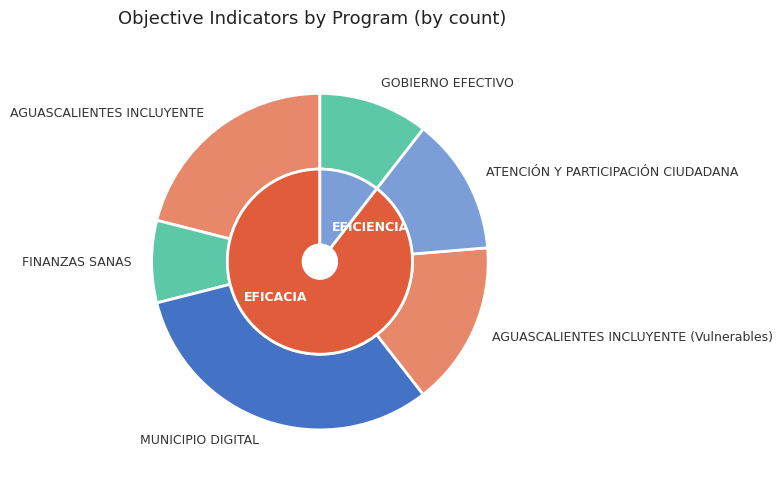

Approximately how many times larger is the value at AGUASCALIENTES INCLUYENTE (Vulnerables) compared to FINANZAS SANAS?

2.0